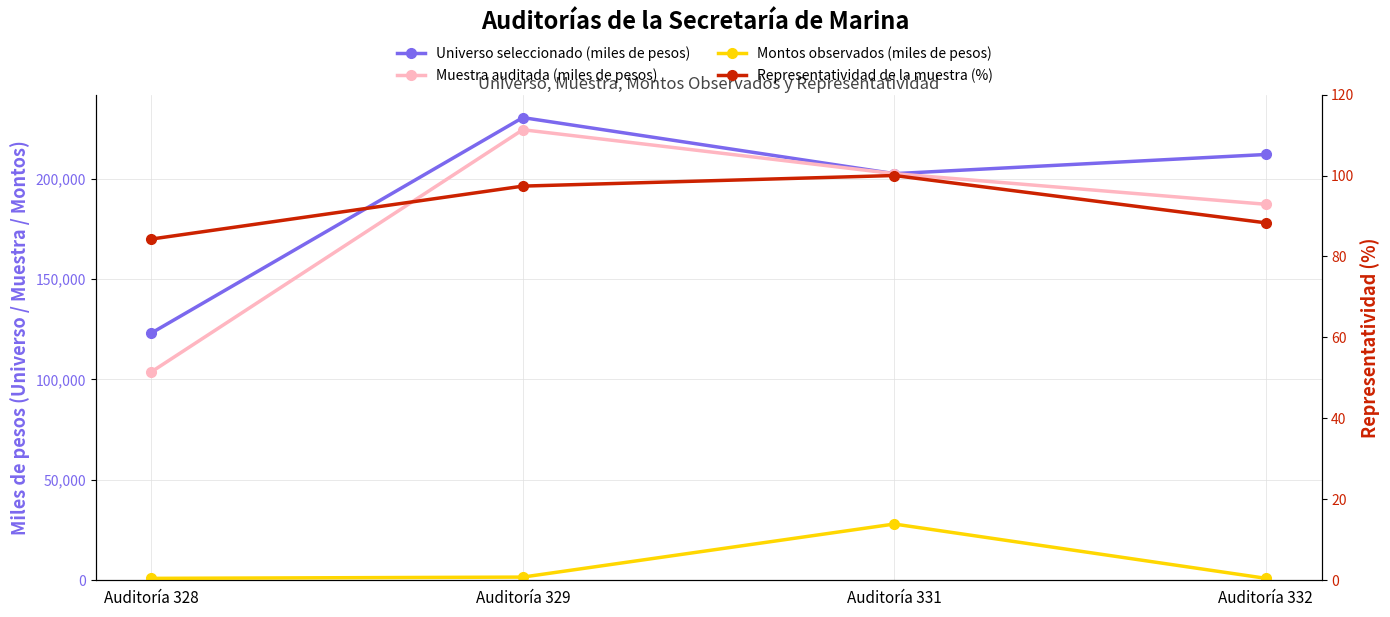

Is this an area chart (filled region under the line)?

No